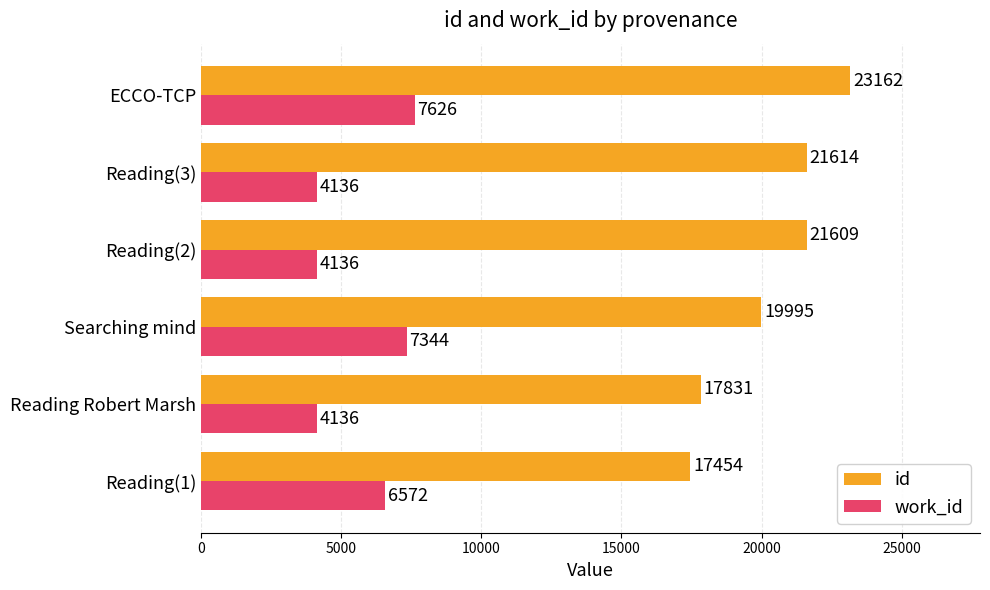

The id series shows 23162 at ECCO-TCP. True or false?

True